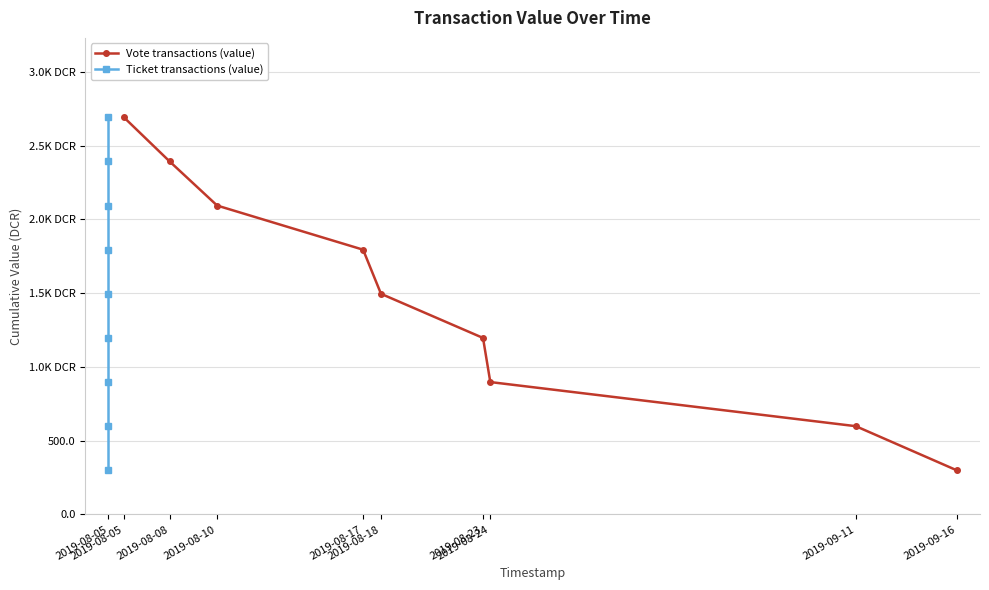

Reading left to right, list all the values displayed in this chart.

Vote transactions (value): 2692.3	2393.1	2094.0	1794.8	1495.7	1196.6	897.4	598.3	299.1
Ticket transactions (value): 299.1	598.3	897.4	1196.6	1495.7	1794.8	2094.0	2393.1	2692.3